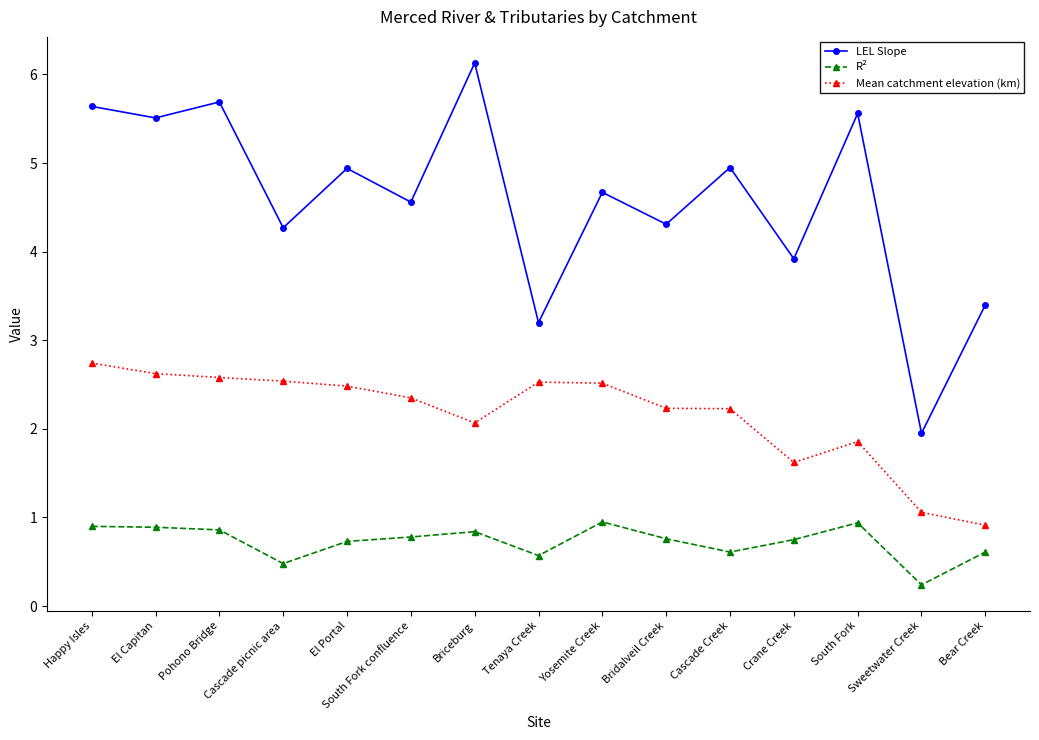

What is the label of the 11th point from the left?

Cascade Creek